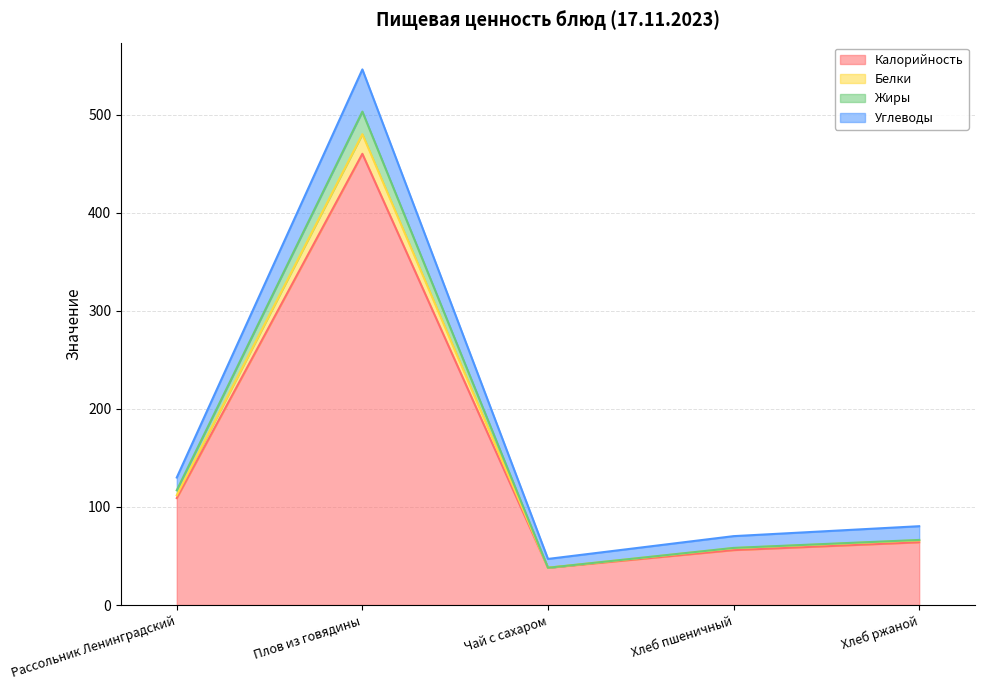

At which label does Калорийность reach its peak?

Плов из говядины